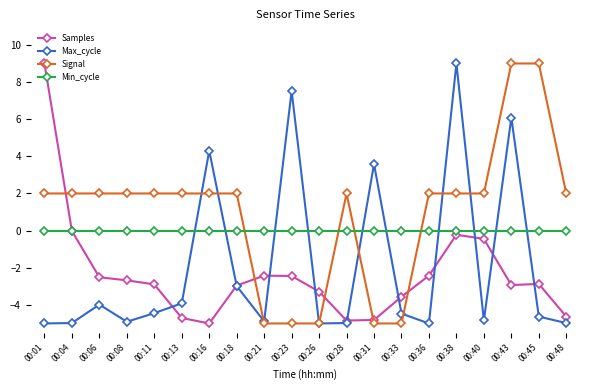

Between 00:16 and 00:33, which series saw the biggest shift?

Max_cycle